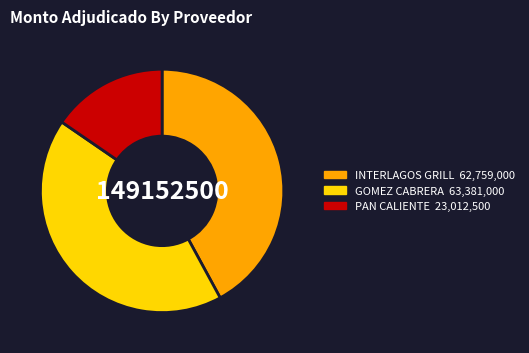

How many segments does this pie chart have?

3